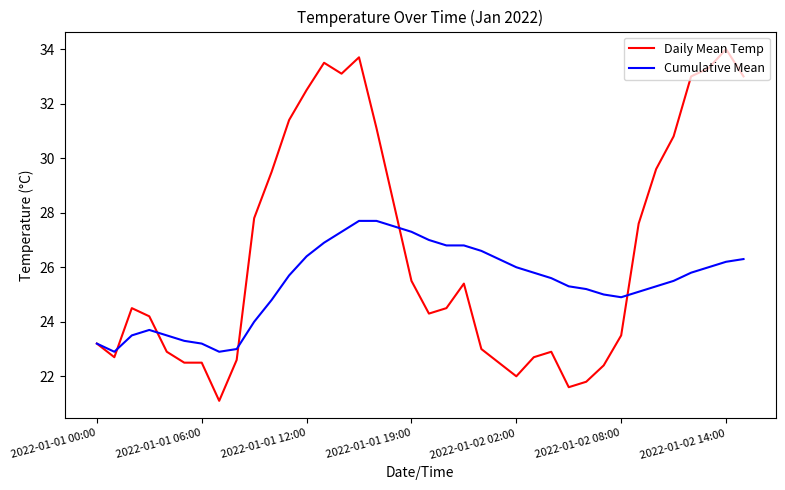

Rank the series by their average value, from lowest to highest.

Cumulative Mean, Daily Mean Temp